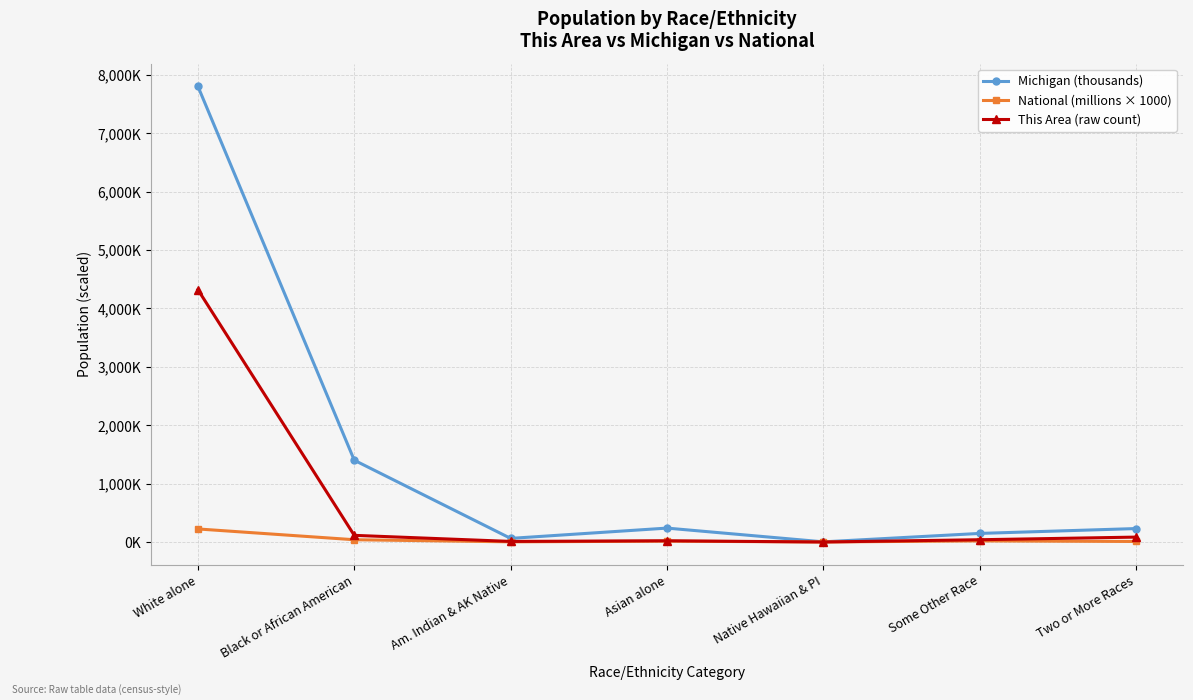

Reading left to right, list all the values displayed in this chart.

Michigan (thousands): 7803.1	1400.4	62.0	238.2	2.6	147.0	230.3
National (millions × 1000): 223.6	38.9	2.9	14.7	0.5	19.1	9.0
This Area (raw count): 4321.0	114.0	10.0	21.0	0.0	39.0	84.0